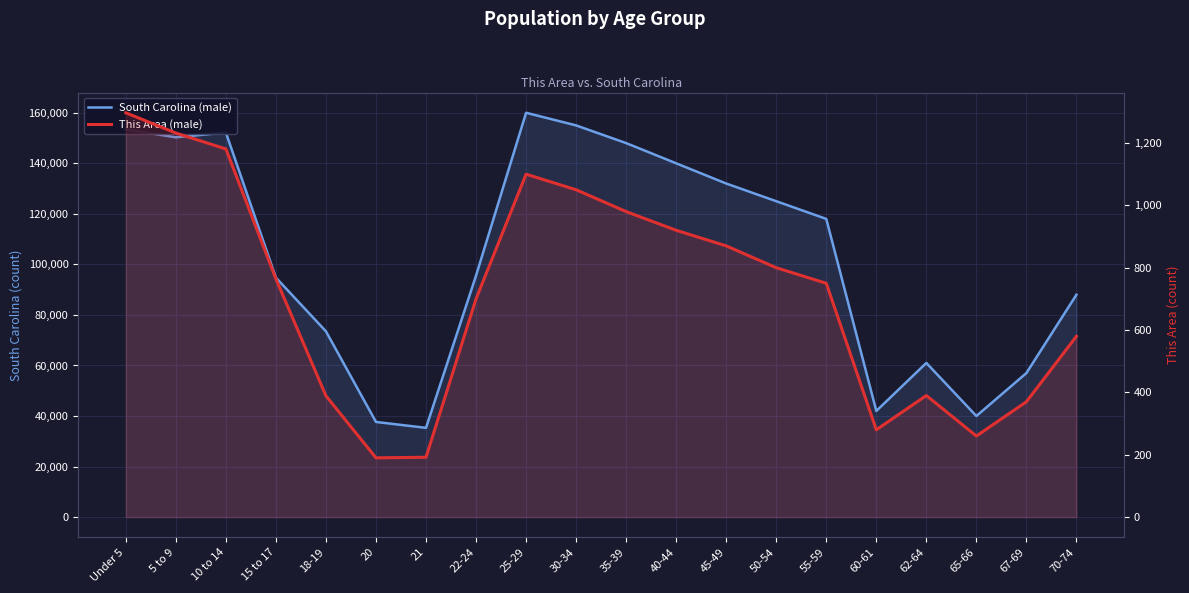

What are all the series names shown in the legend?

South Carolina (male), This Area (male)